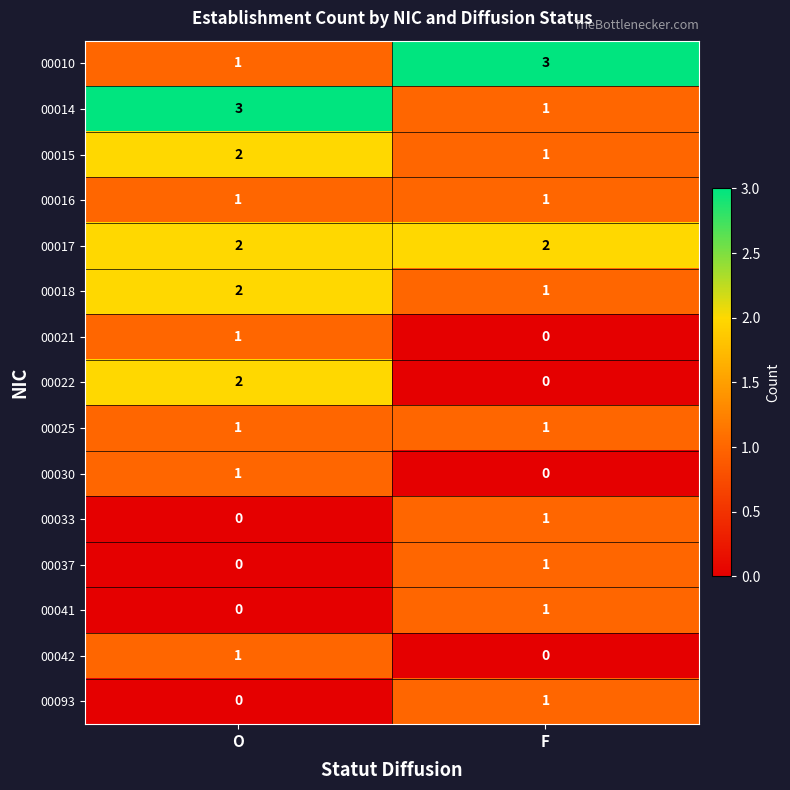

What is the maximum value shown in the chart?

3